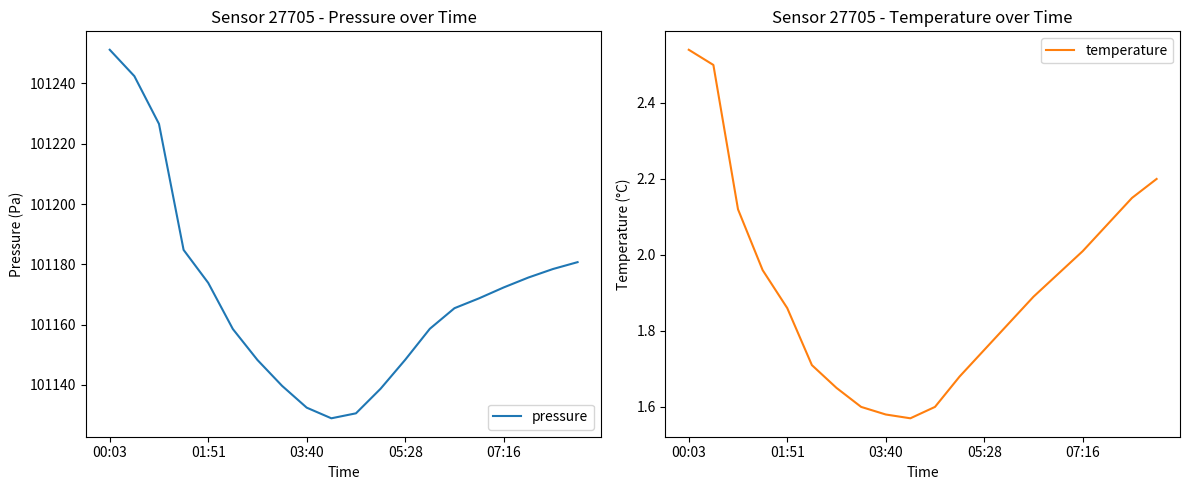

What is the lowest value of the pressure series?

101128.9